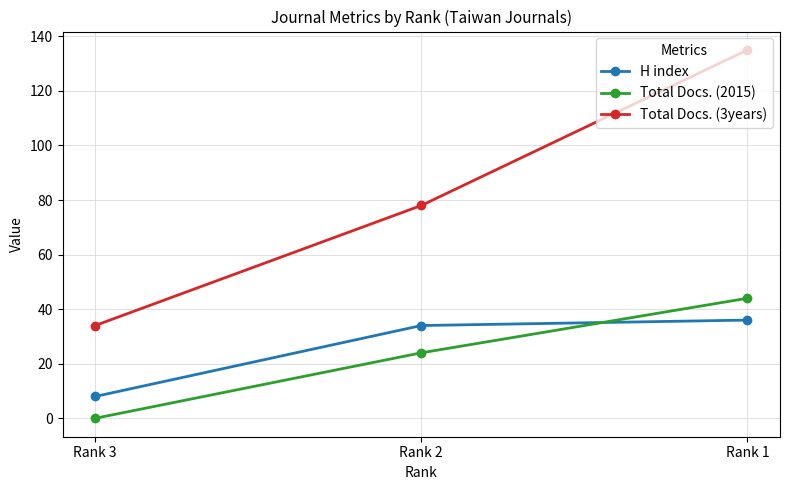

Is the value of H index at Rank 1 greater than the value of Total Docs. (2015) at Rank 1?

No